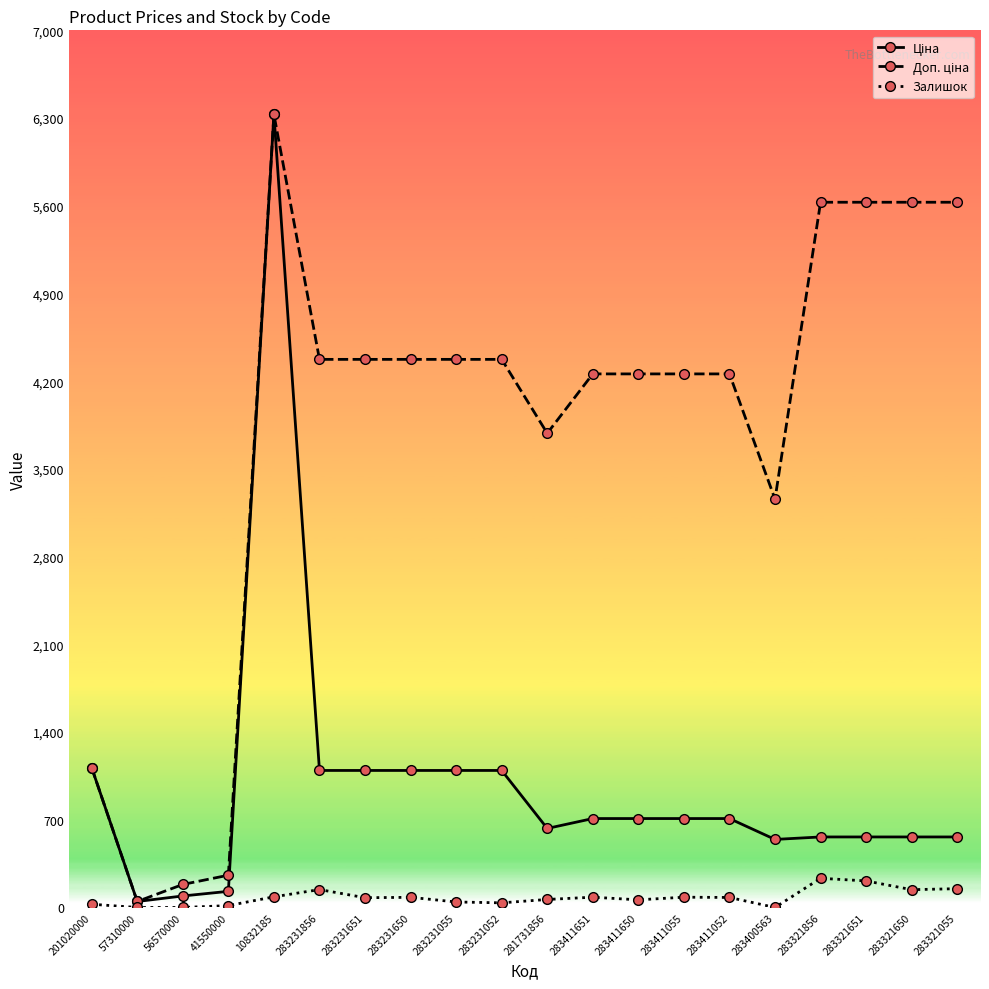

At how many categories does at least one series exceed 4674?

5